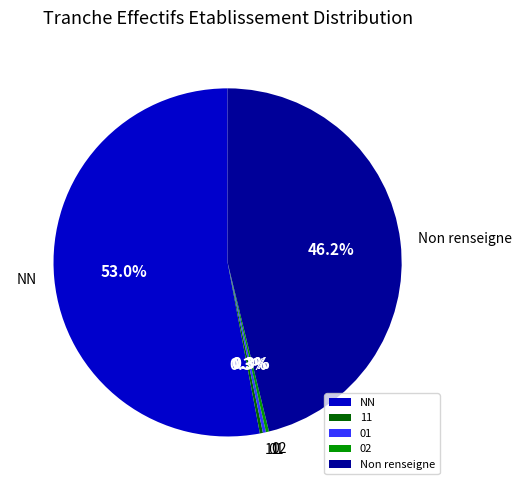

Combined, do Non renseigne and 11 account for over 50%?

No